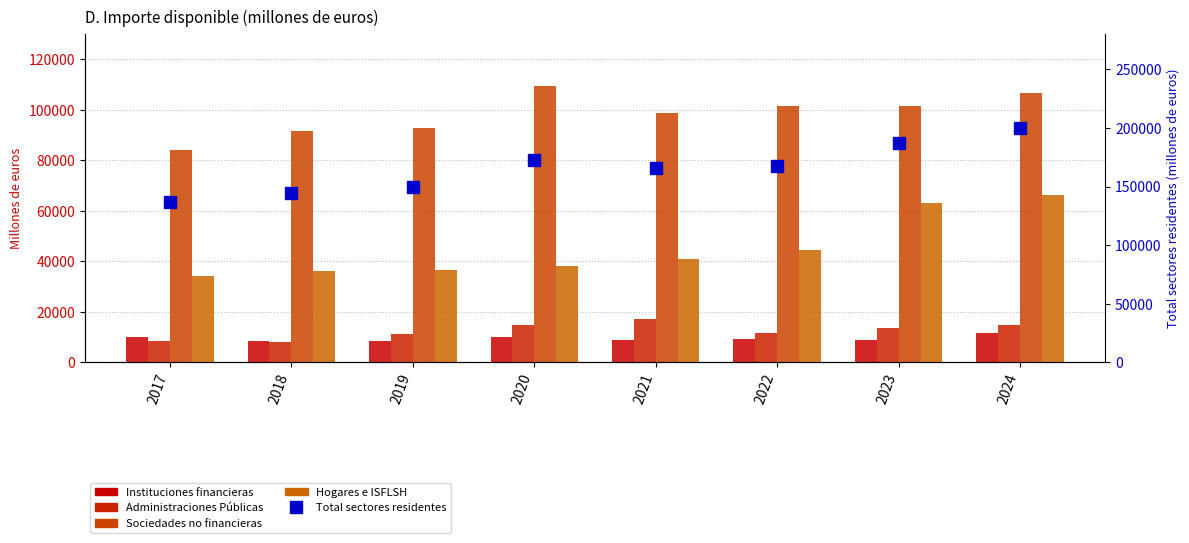

Reading left to right, extract all data points from this chart.

Instituciones financieras: 2017=10051.0	2018=8622.6	2019=8517.6	2020=10285.1	2021=8838.9	2022=9429.5	2023=8967.2	2024=11817.5
Administraciones Públicas: 2017=8590.3	2018=8211.5	2019=11146.4	2020=14849.8	2021=17338.6	2022=11854.2	2023=13610.9	2024=14772.5
Sociedades no financieras: 2017=84091.8	2018=91530.1	2019=92927.4	2020=109256.8	2021=98771.6	2022=101377.0	2023=101434.7	2024=106675.0
Hogares e ISFLSH: 2017=34399.0	2018=36278.2	2019=36610.4	2020=38335.9	2021=40954.9	2022=44401.5	2023=63069.4	2024=66244.4
Total sectores residentes: 2017=137132.0	2018=144642.3	2019=149486.1	2020=172851.6	2021=166183.3	2022=167274.4	2023=187200.8	2024=199725.9